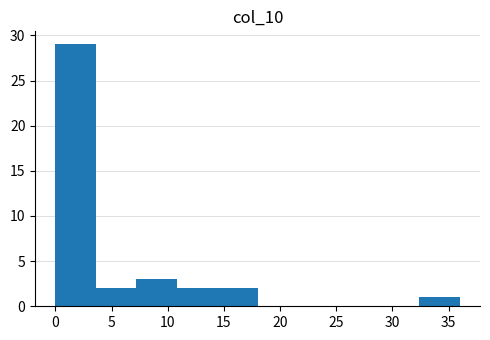

Which range on the x-axis has the tallest bar?

0.0 to 3.6